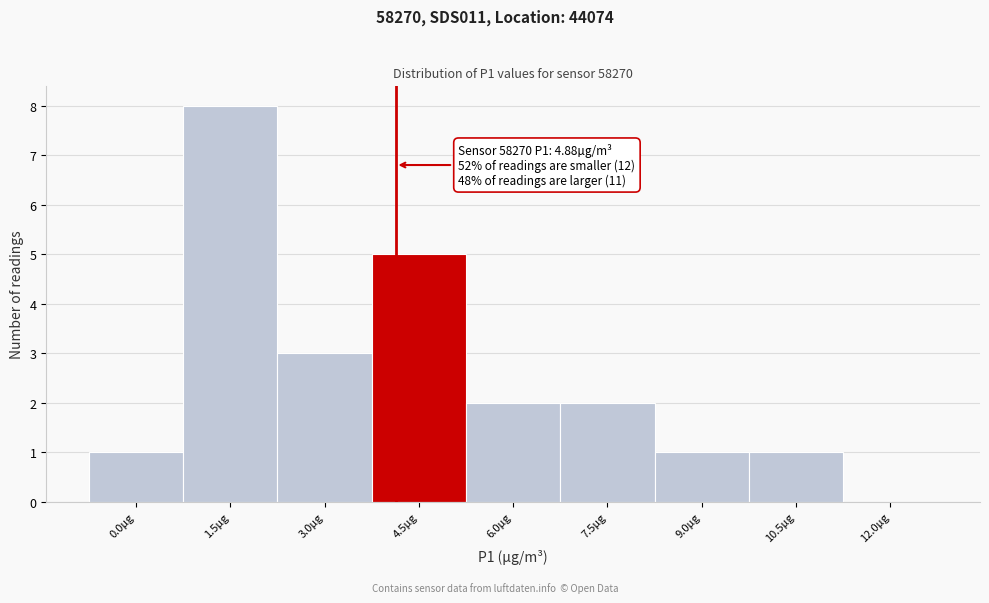

Reading left to right, what are all the values shown in this chart?

0.0µg=1	1.5µg=8	3.0µg=3	4.5µg=5	6.0µg=2	7.5µg=2	9.0µg=1	10.5µg=1	12.0µg=0